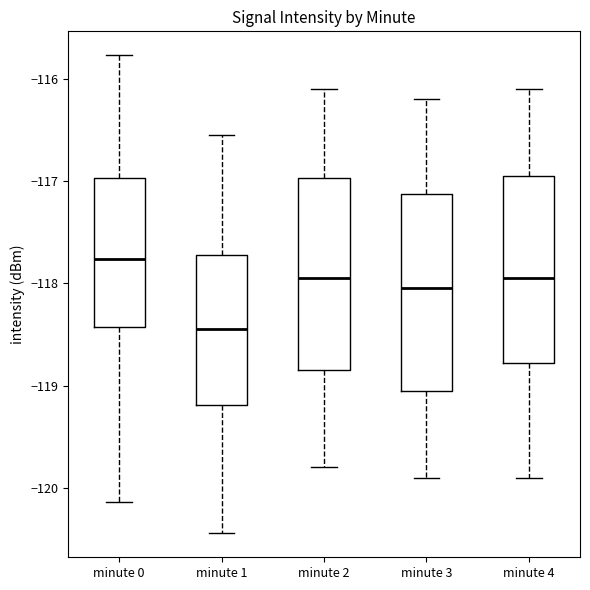

Reading left to right, read every box against the y-axis: the position of its median line, the range the box covers, and the ends of its whiskers. The values are not printed on the chart, so give them approximately, as read against the axis.

minute 0: median -117.8, box -118.4 to -117.0, whiskers -120.1 to -115.8
minute 1: median -118.4, box -119.2 to -117.7, whiskers -120.4 to -116.5
minute 2: median -117.9, box -118.8 to -117.0, whiskers -119.8 to -116.1
minute 3: median -118.0, box -119.0 to -117.1, whiskers -119.9 to -116.2
minute 4: median -117.9, box -118.8 to -116.9, whiskers -119.9 to -116.1